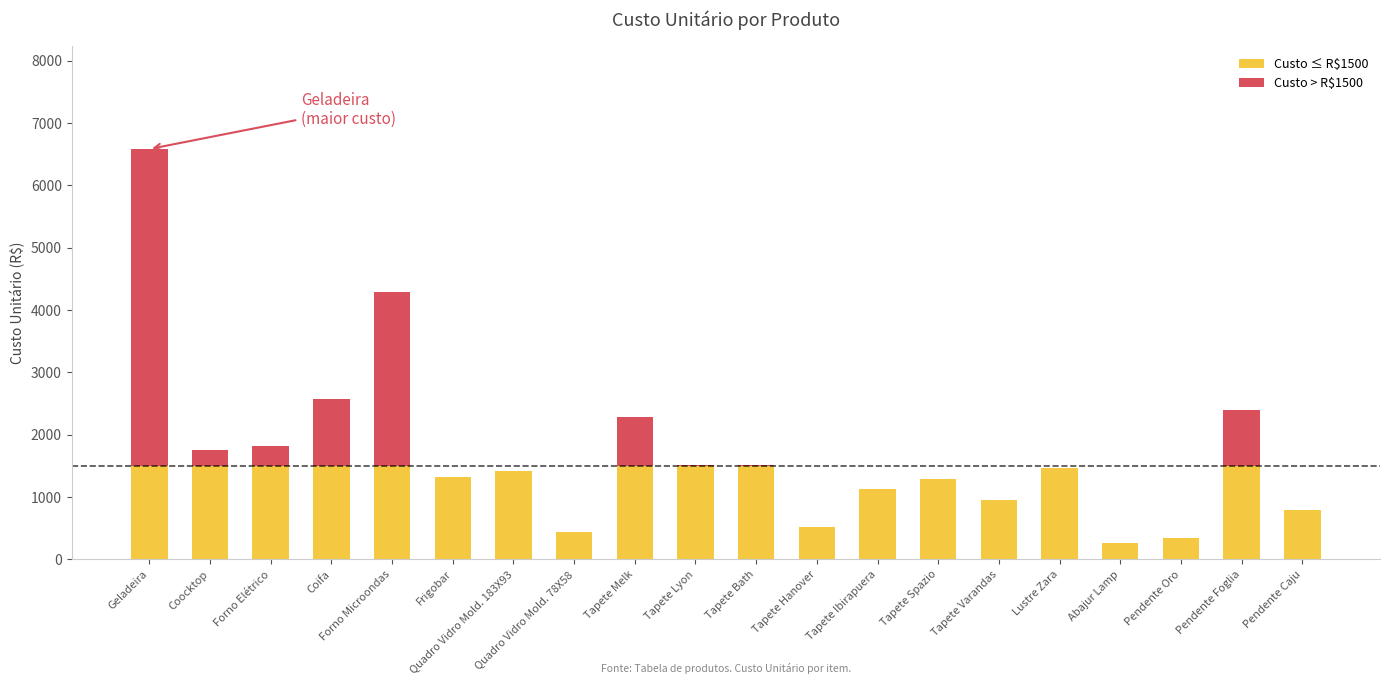

At which category is the sum across all series the highest?

Geladeira